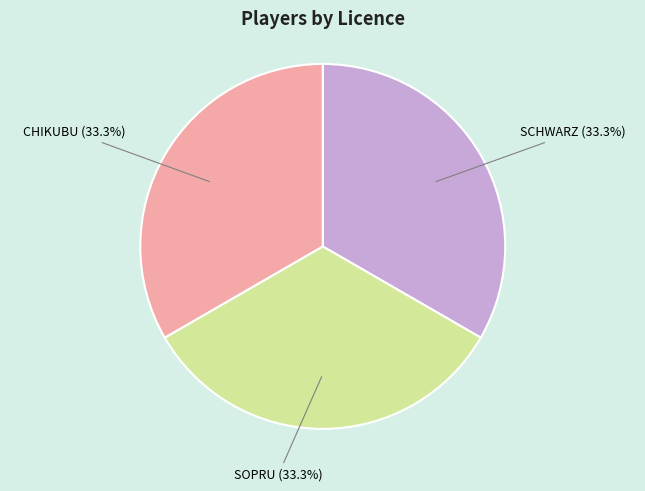

To the nearest percent, what is the average slice percentage?

33%